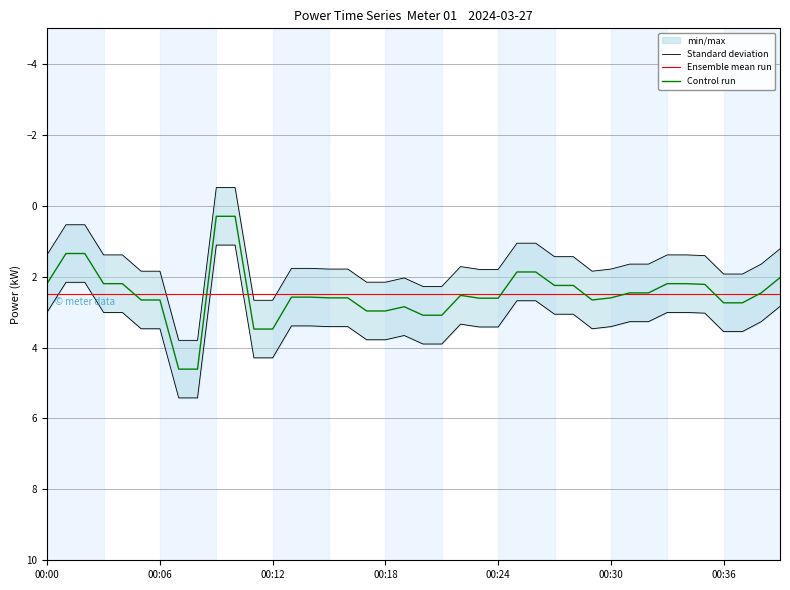

What is the difference between the highest and lowest values at 15?

0.8